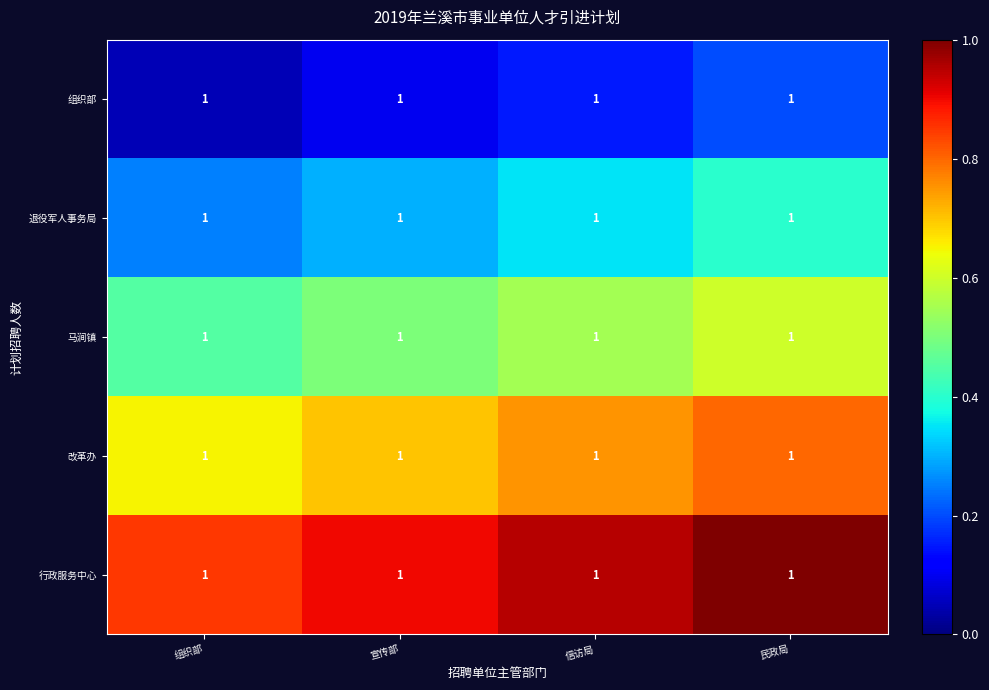

Rank the series at 民政局 from lowest to highest value.

组织部, 退役军人事务局, 马涧镇, 改革办, 行政服务中心